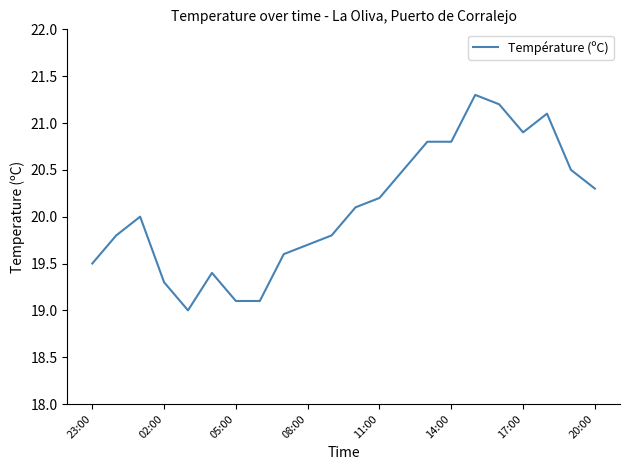

What is the maximum value shown in the chart?

21.3